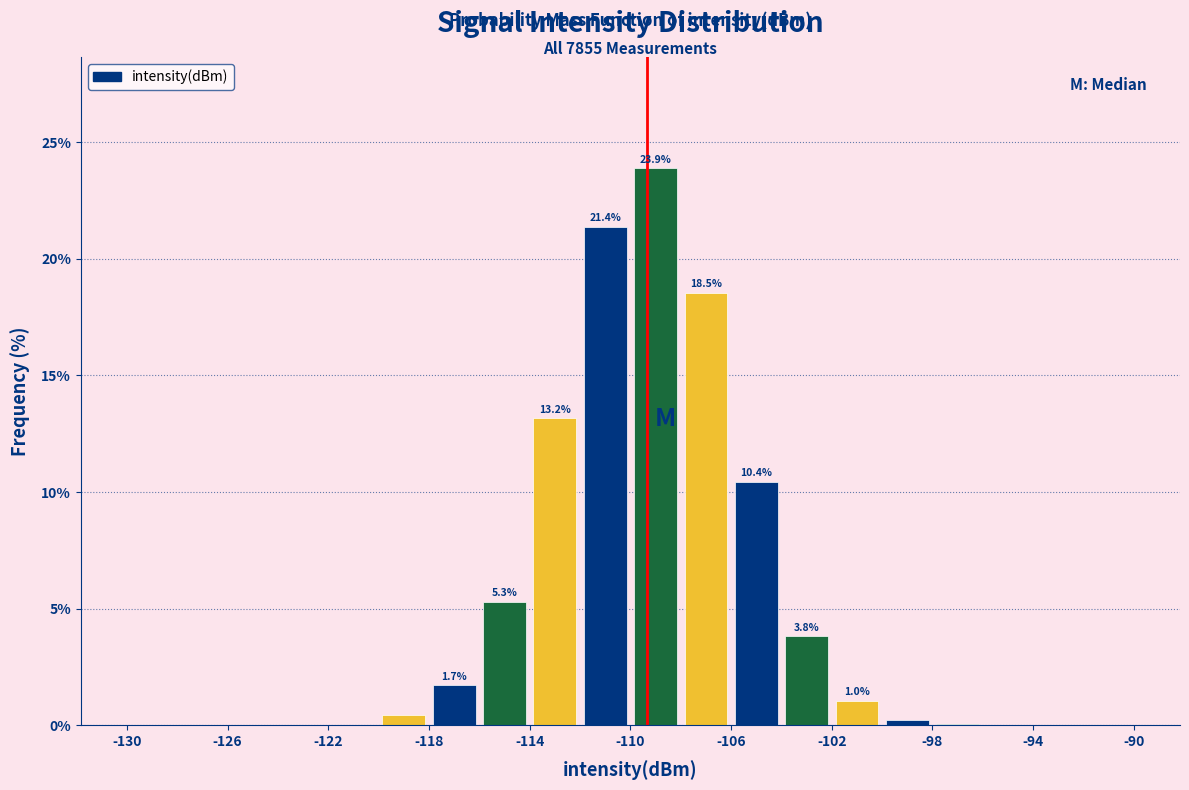

Over which range of the x-axis is the bar tallest?

-110 to -108